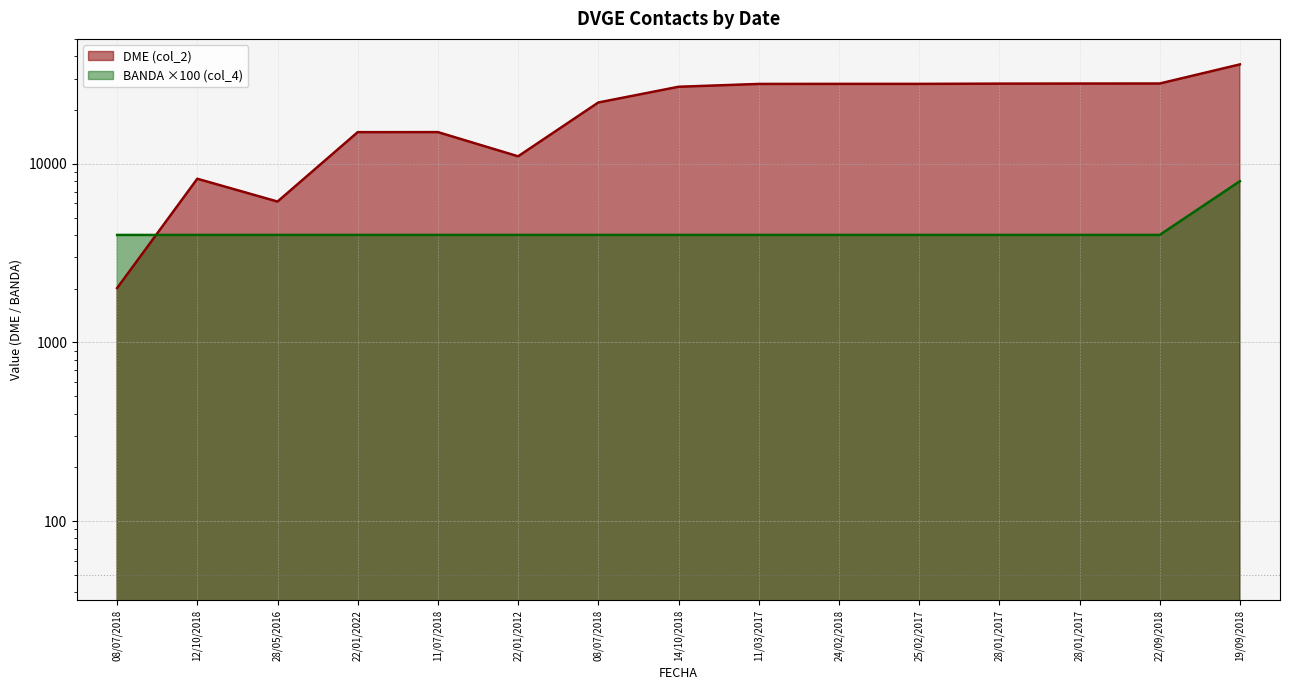

Where is BANDA (col_4) nearest to the value 6000?

08/07/2018